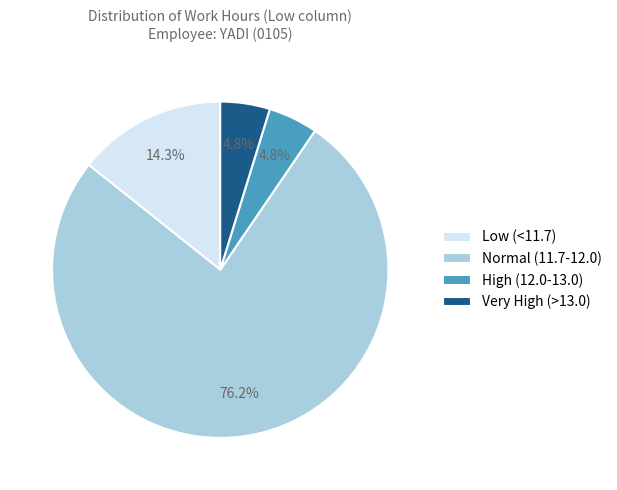

What is the ratio of the value at High (12.0-13.0) to the value at Very High (>13.0)?

1.0